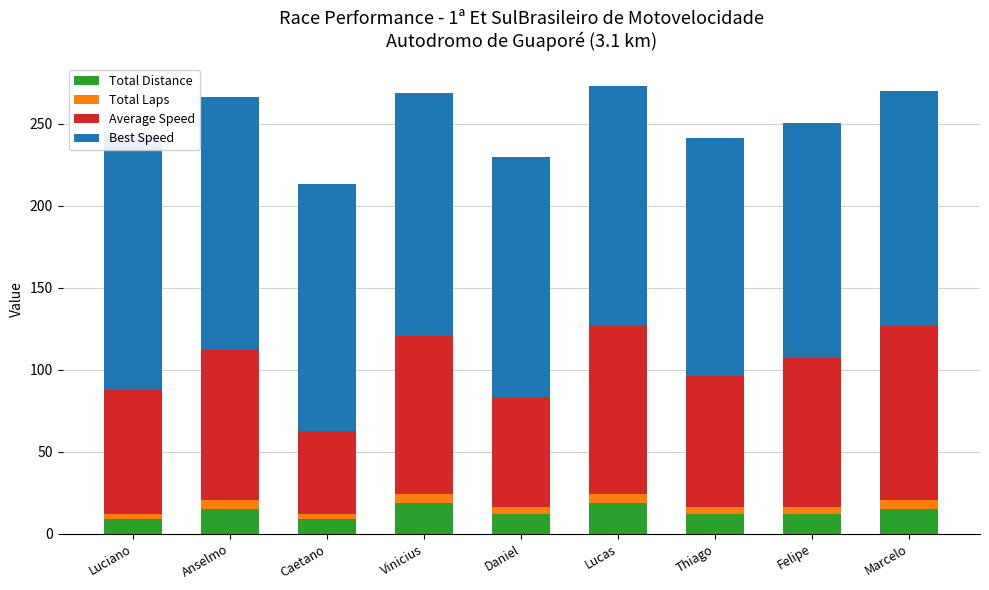

At Caetano, list the series in order from largest to smallest.

Best Speed, Average Speed, Total Distance, Total Laps